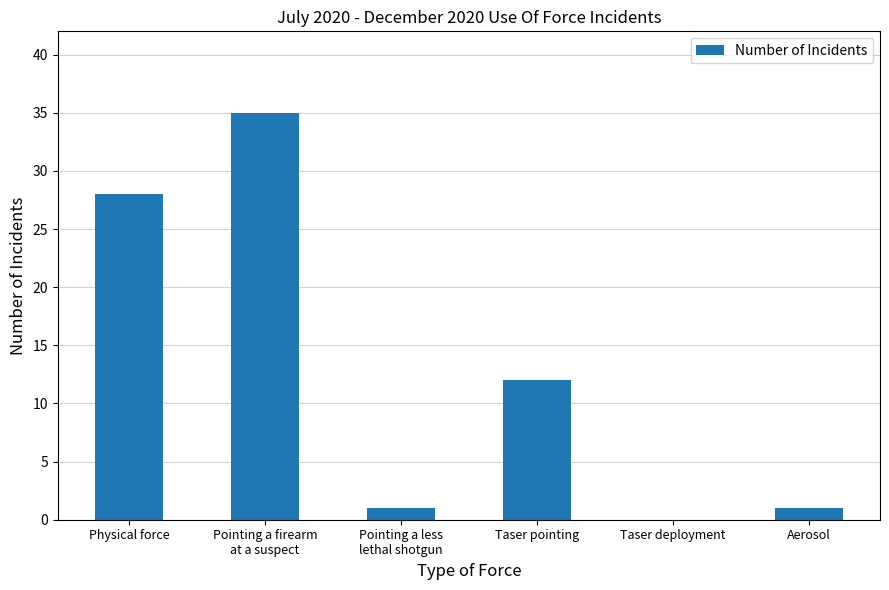

What is the change in value from Physical force to Pointing a less
lethal shotgun?

-27